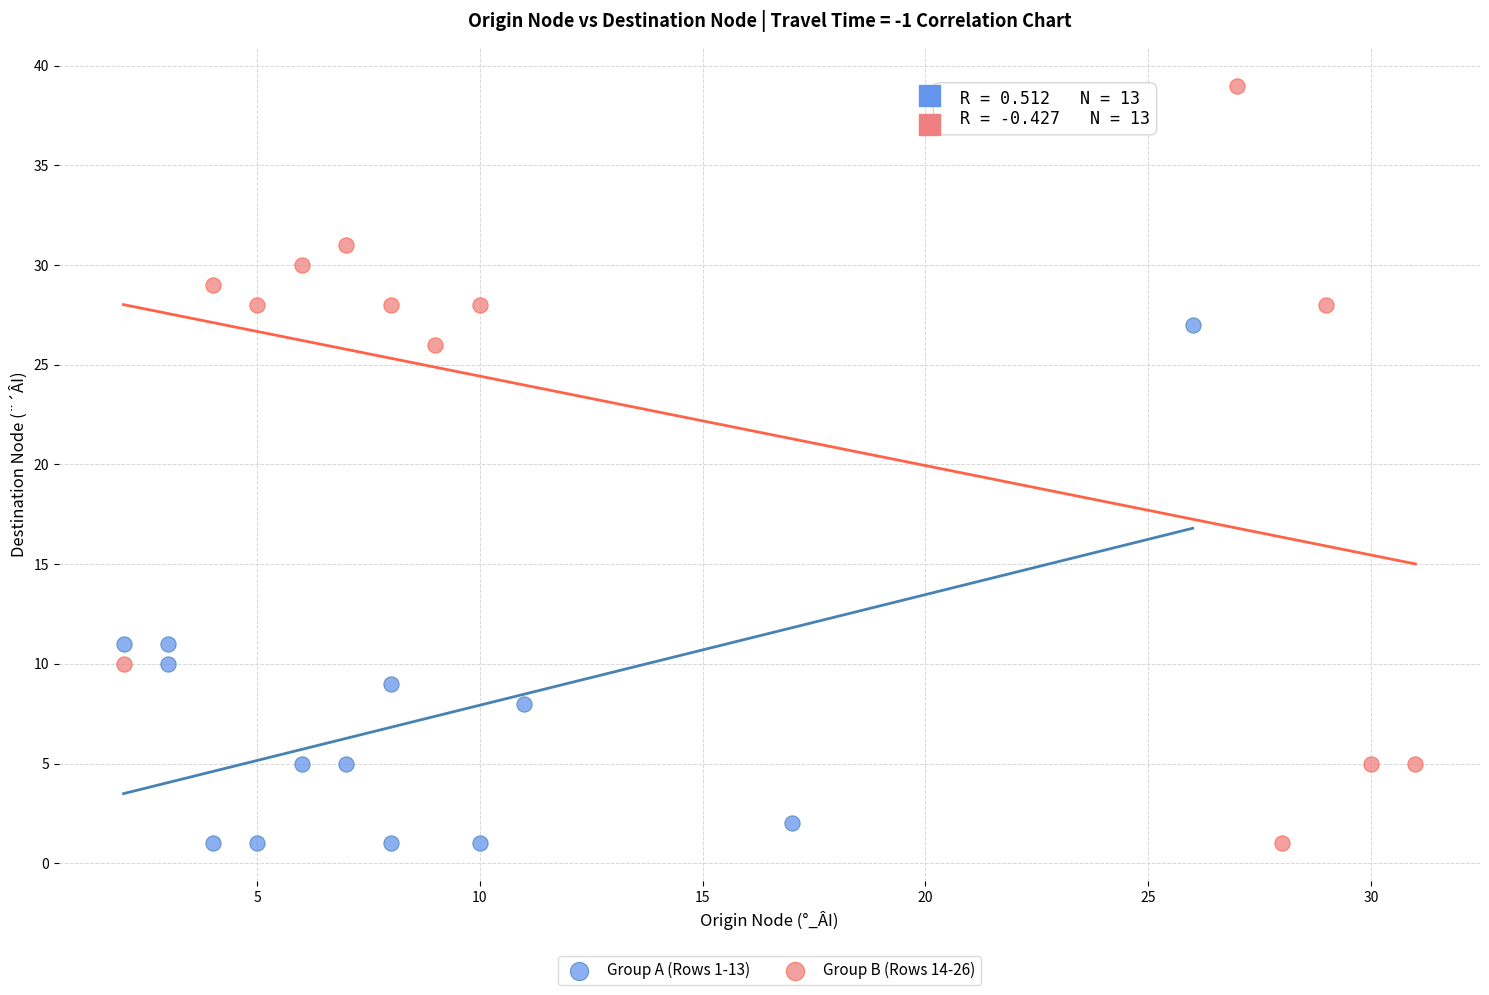

What are all the series names shown in the legend?

Group A (Rows 1-13), Group B (Rows 14-26)